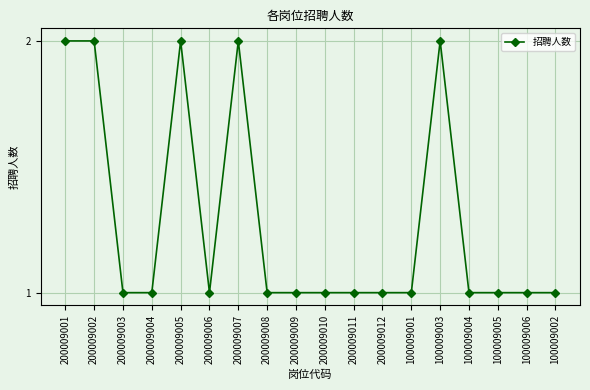

True or false: the data has more than 1 interior local peaks.

True